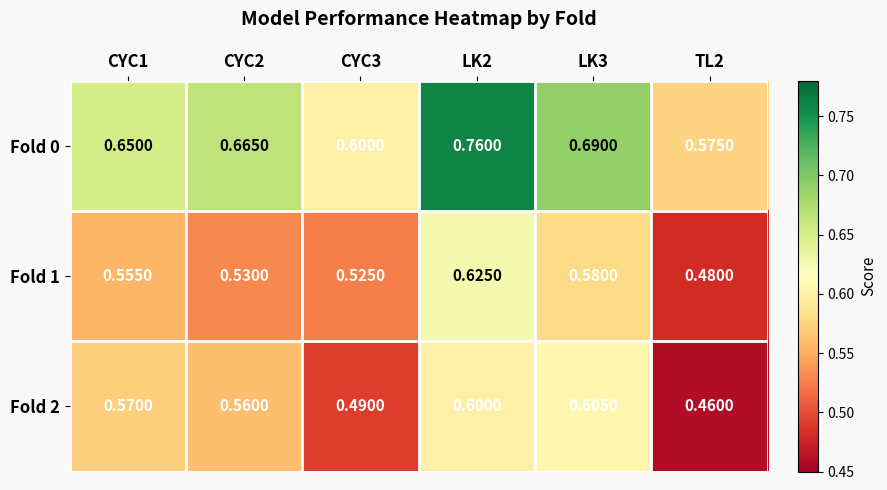

What is the greatest value displayed?

0.8